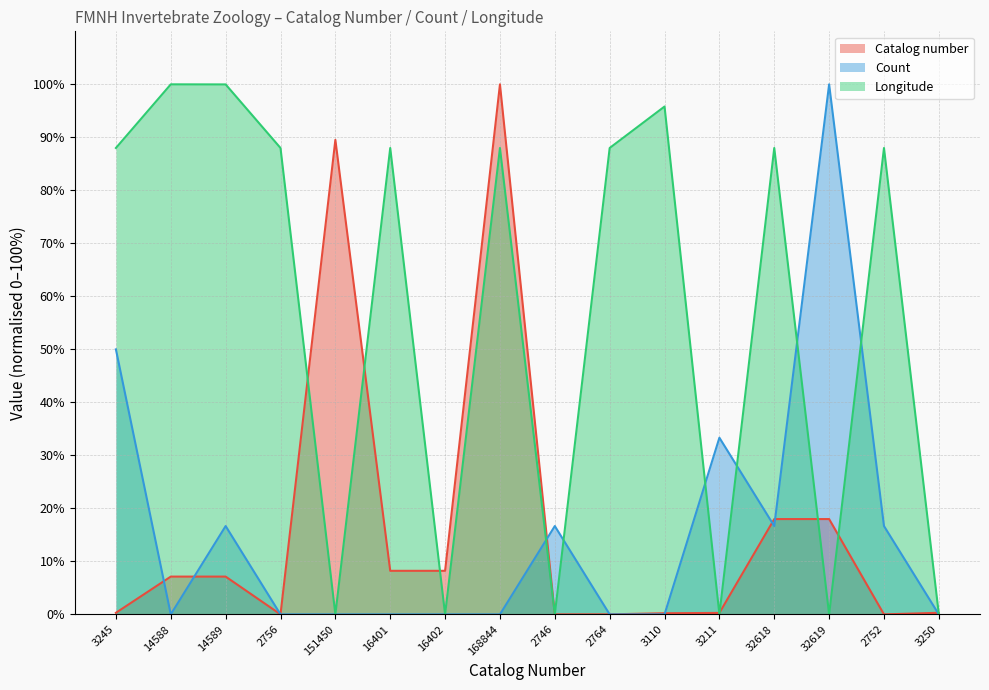

The Count series shows -54.1 at 168844. True or false?

False